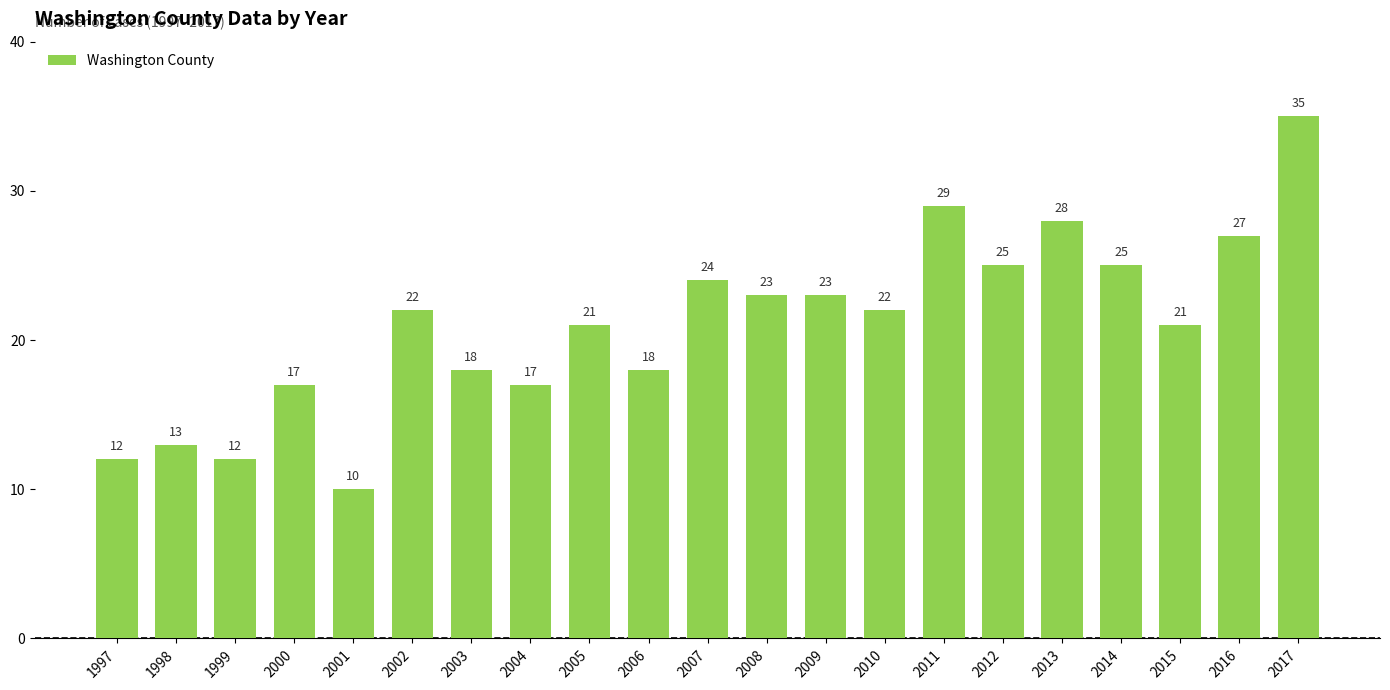

What is the sum of all values?

442